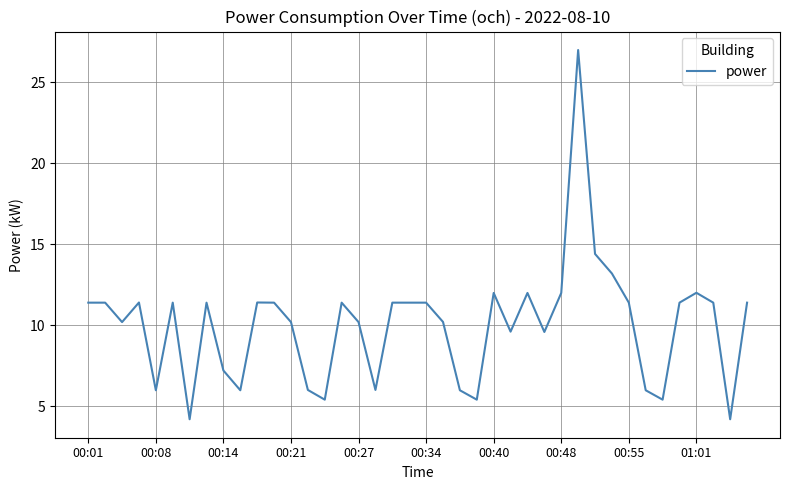

What is the difference between the maximum and minimum values?

22.8